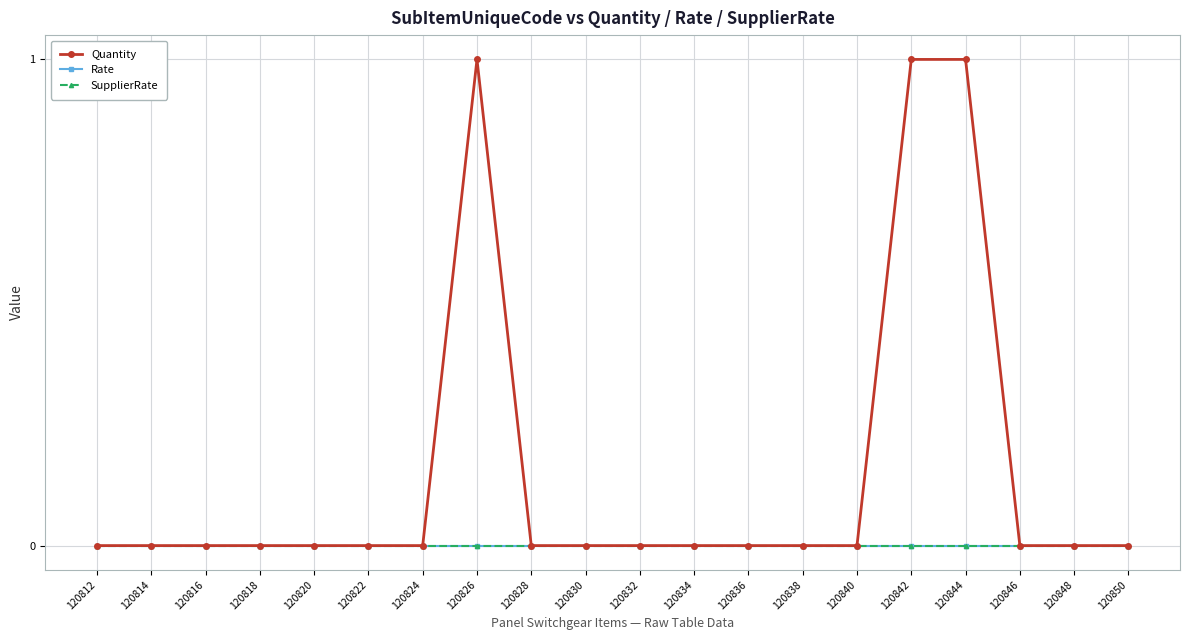

Rank the categories by SupplierRate value from highest to lowest.

120812, 120814, 120816, 120818, 120820, 120822, 120824, 120826, 120828, 120830, 120832, 120834, 120836, 120838, 120840, 120842, 120844, 120846, 120848, 120850